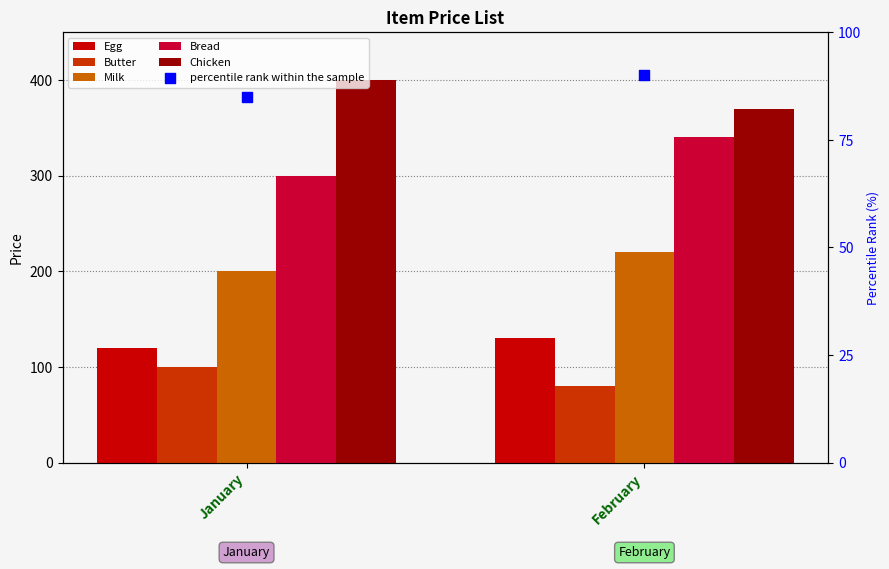

Which series has the widest spread of Y values?

Bread